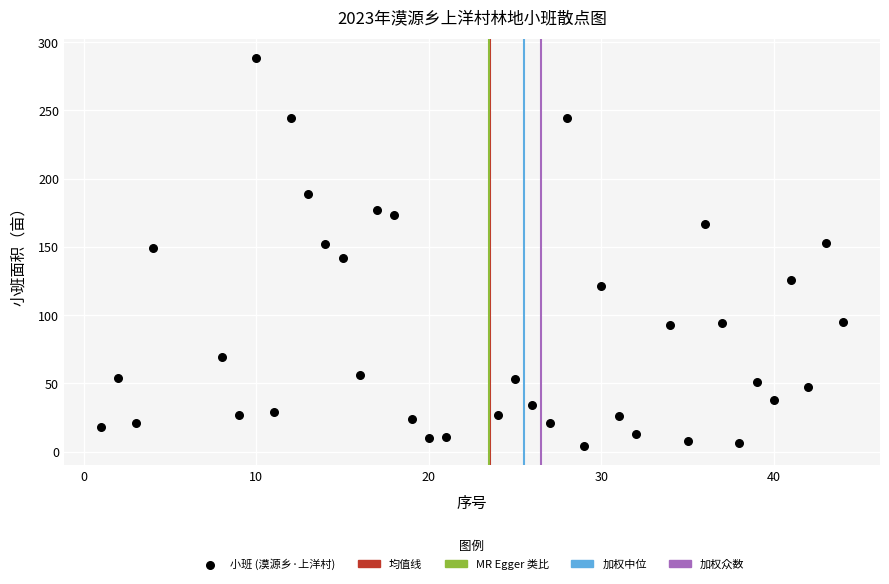

What is the range of X values (max minus min)?

43